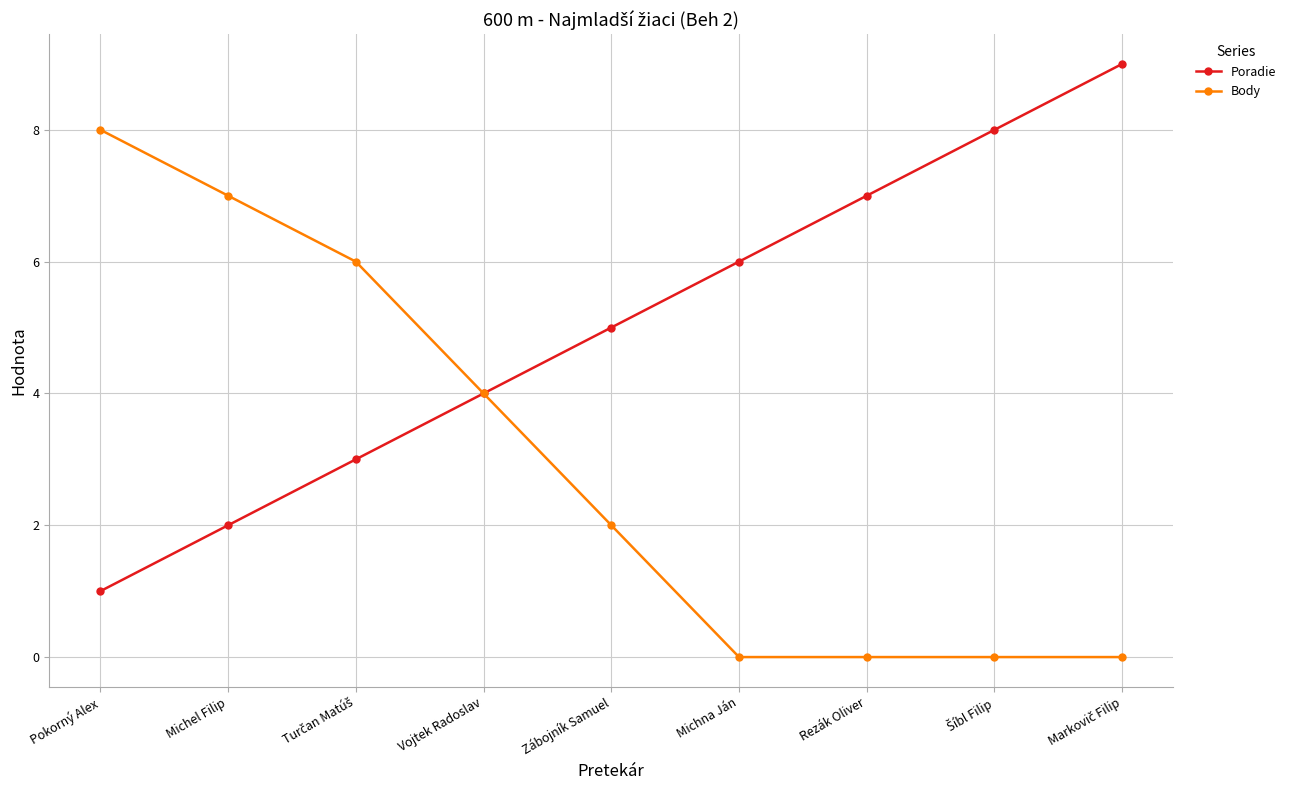

Which category has the highest value in the Body series?

Pokorný Alex